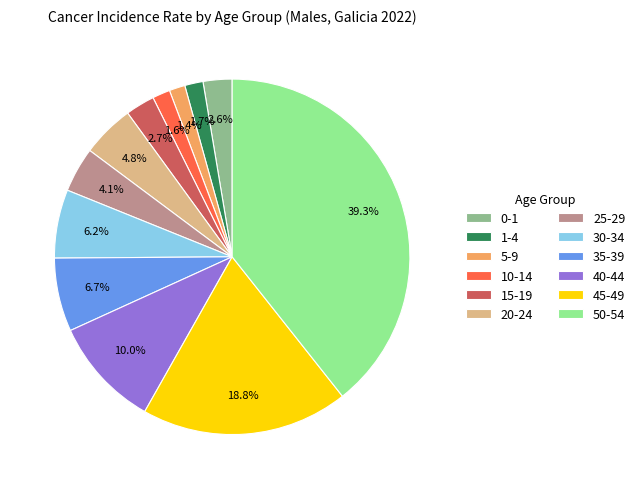

What percentage is the 40-44 slice, to the nearest percent?

10%